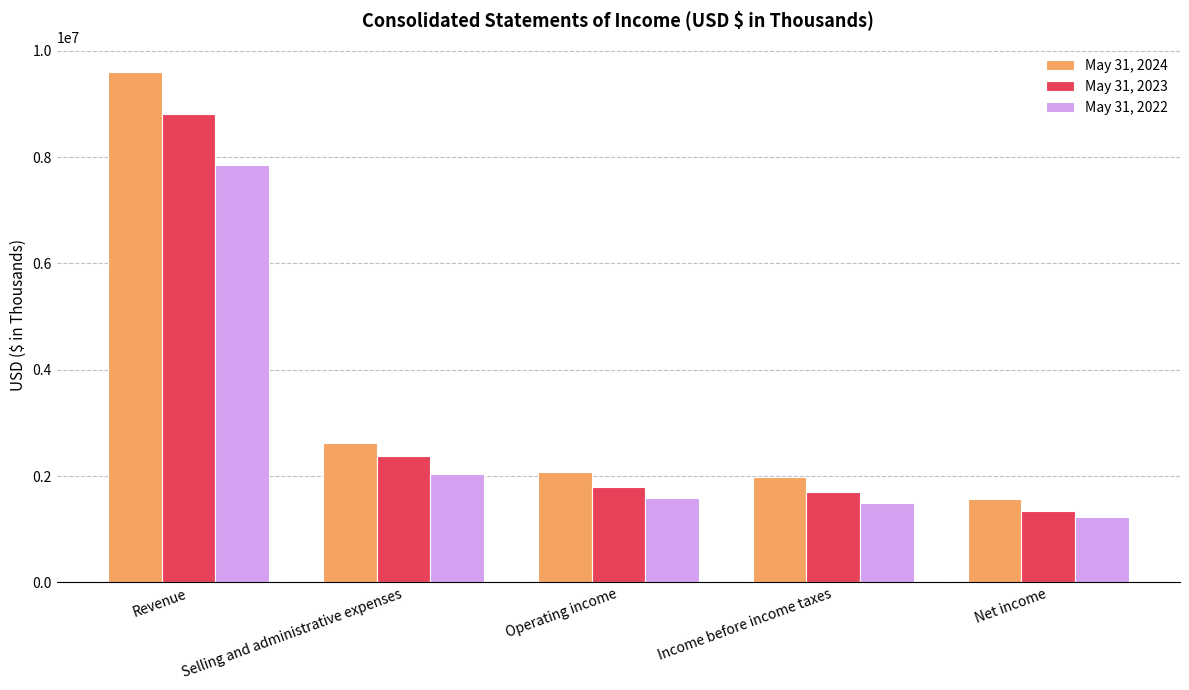

The value of May 31, 2024 at Operating income is 3120647. True or false?

False